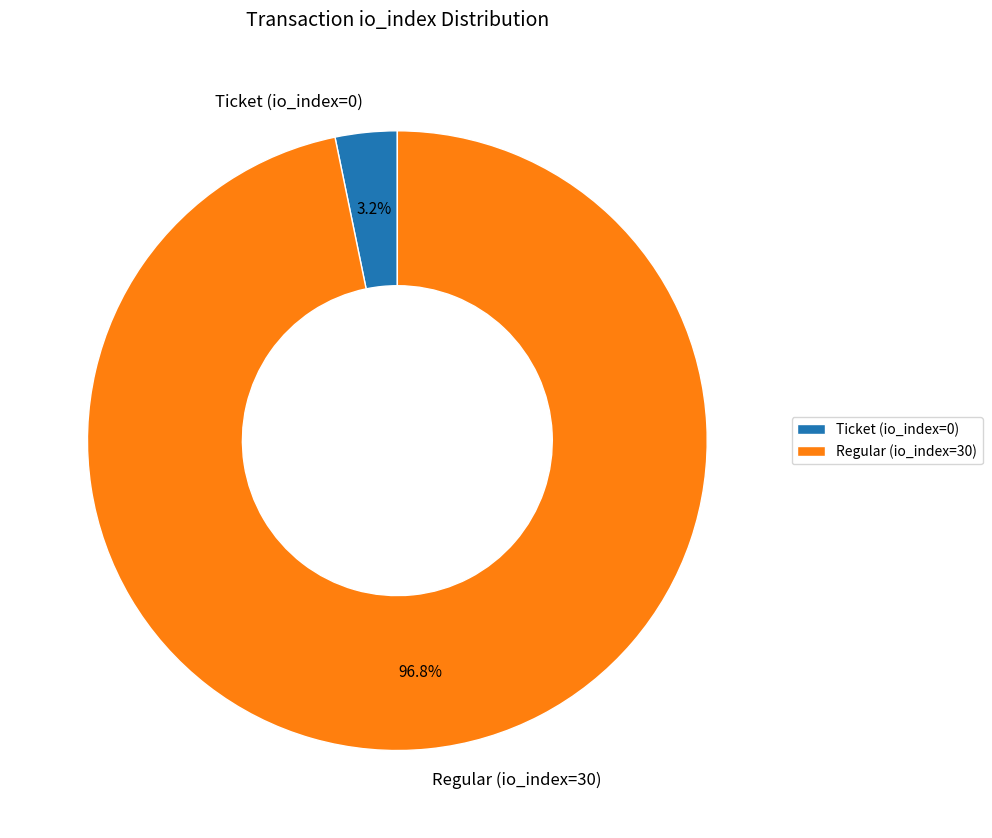

True or false: Regular (io_index=30) accounts for 86% of the total.

False